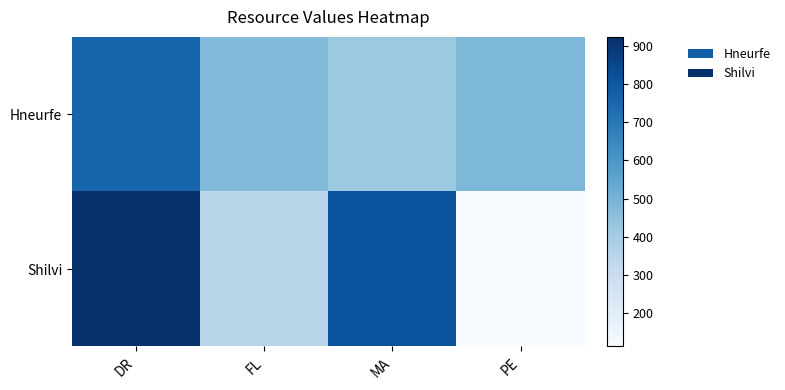

Which series has the largest total across all categories?

Shilvi